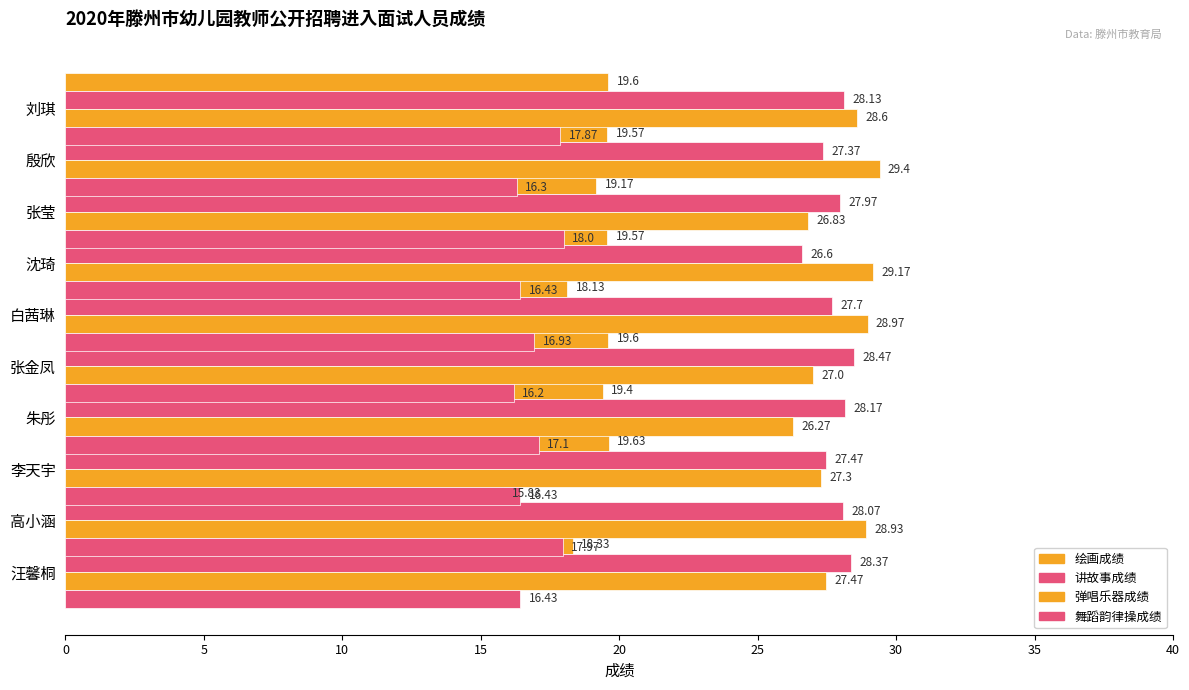

How many values in the 弹唱乐器成绩 series exceed 28?

5